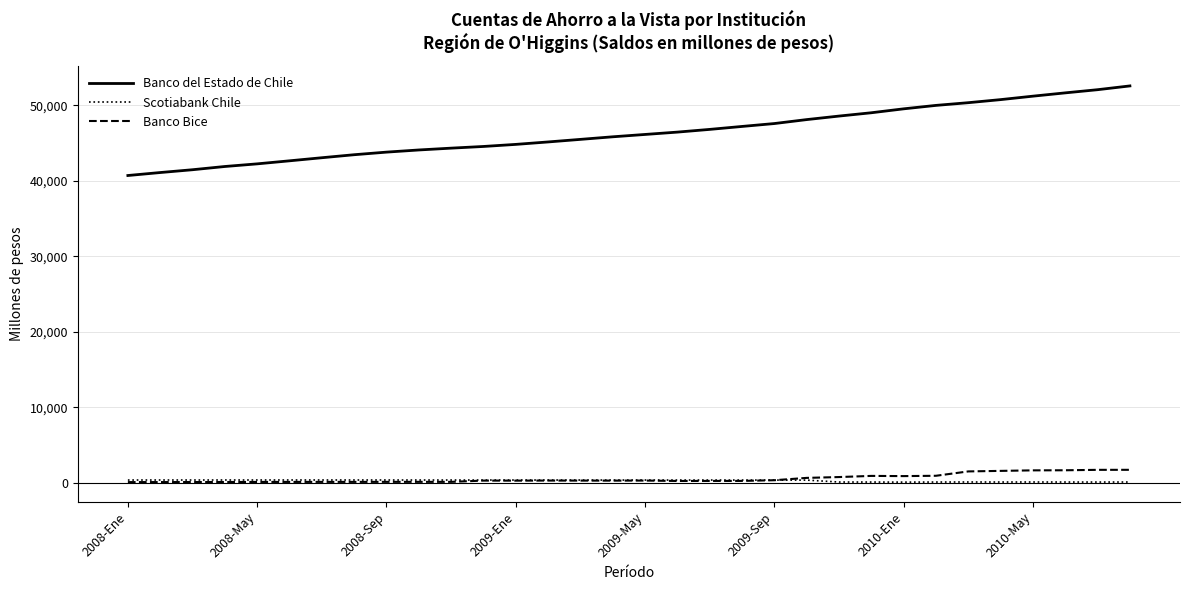

True or false: Banco del Estado de Chile and Scotiabank Chile cross at least once.

False